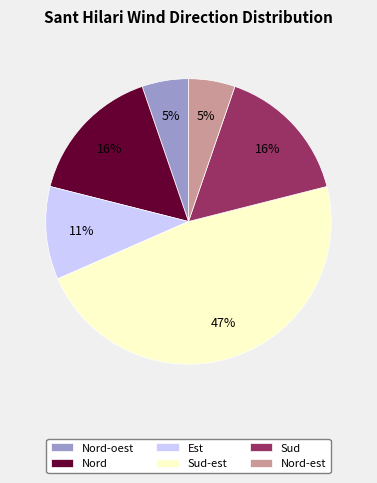

To the nearest percent, what percentage of the pie is Nord-oest?

5%